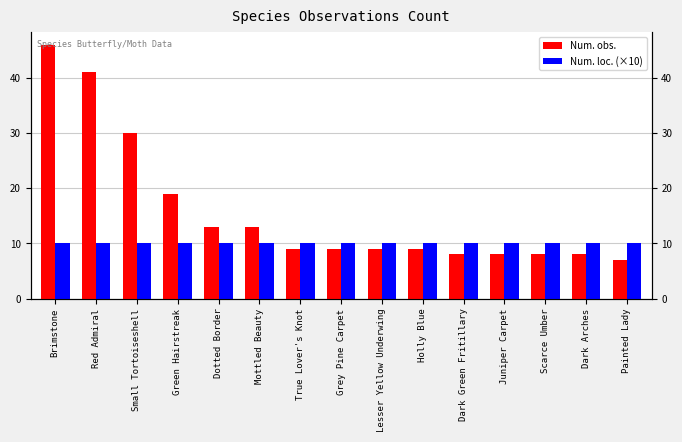

Between Small Tortoiseshell and Dark Green Fritillary, which series saw the biggest shift?

Num. obs.